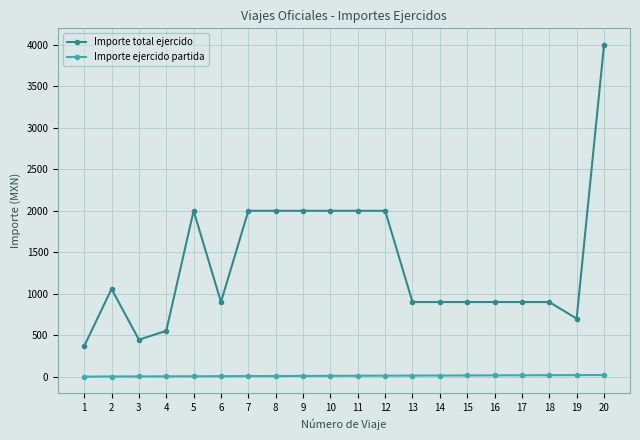

True or false: Importe total ejercido has more than 0 points higher than both neighbors.

True